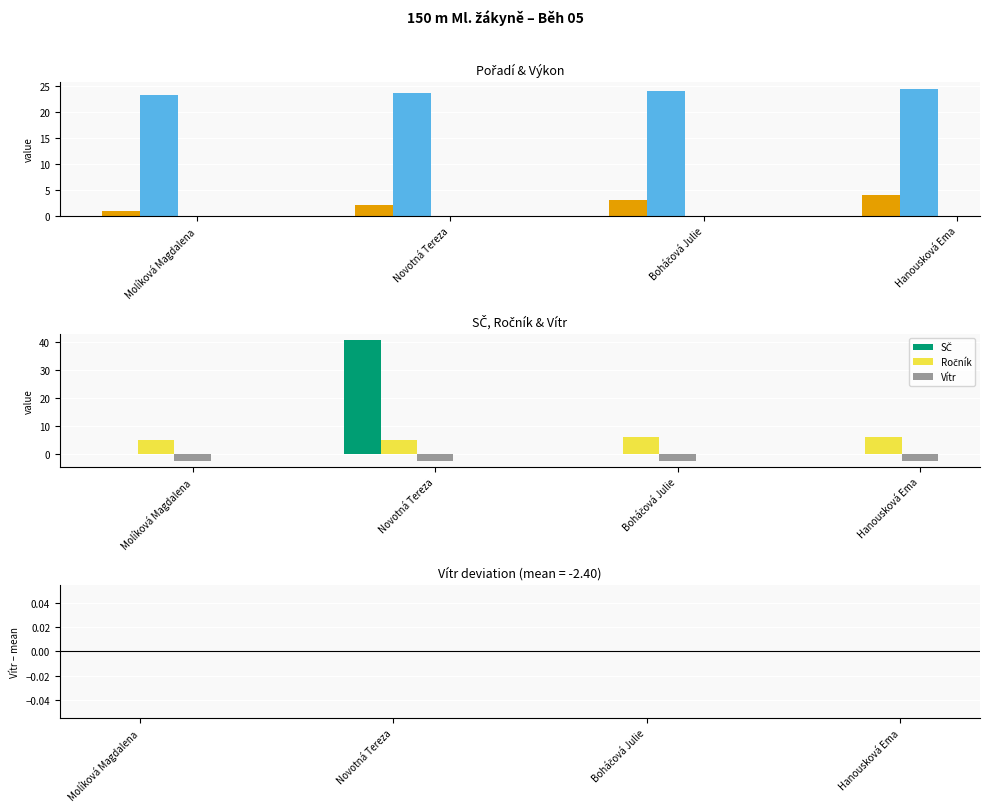

Between Molíková Magdalena and Novotná Tereza, which series saw the biggest shift?

SČ